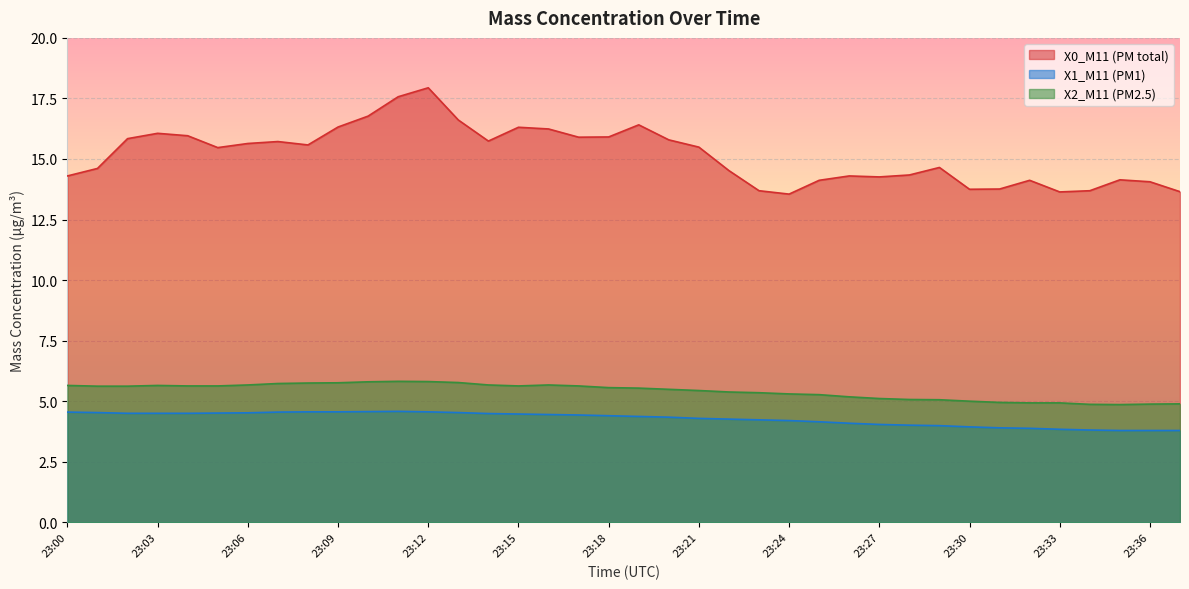

True or false: X2_M11 (PM2.5) and X0_M11 (PM total) intersect in this chart.

False